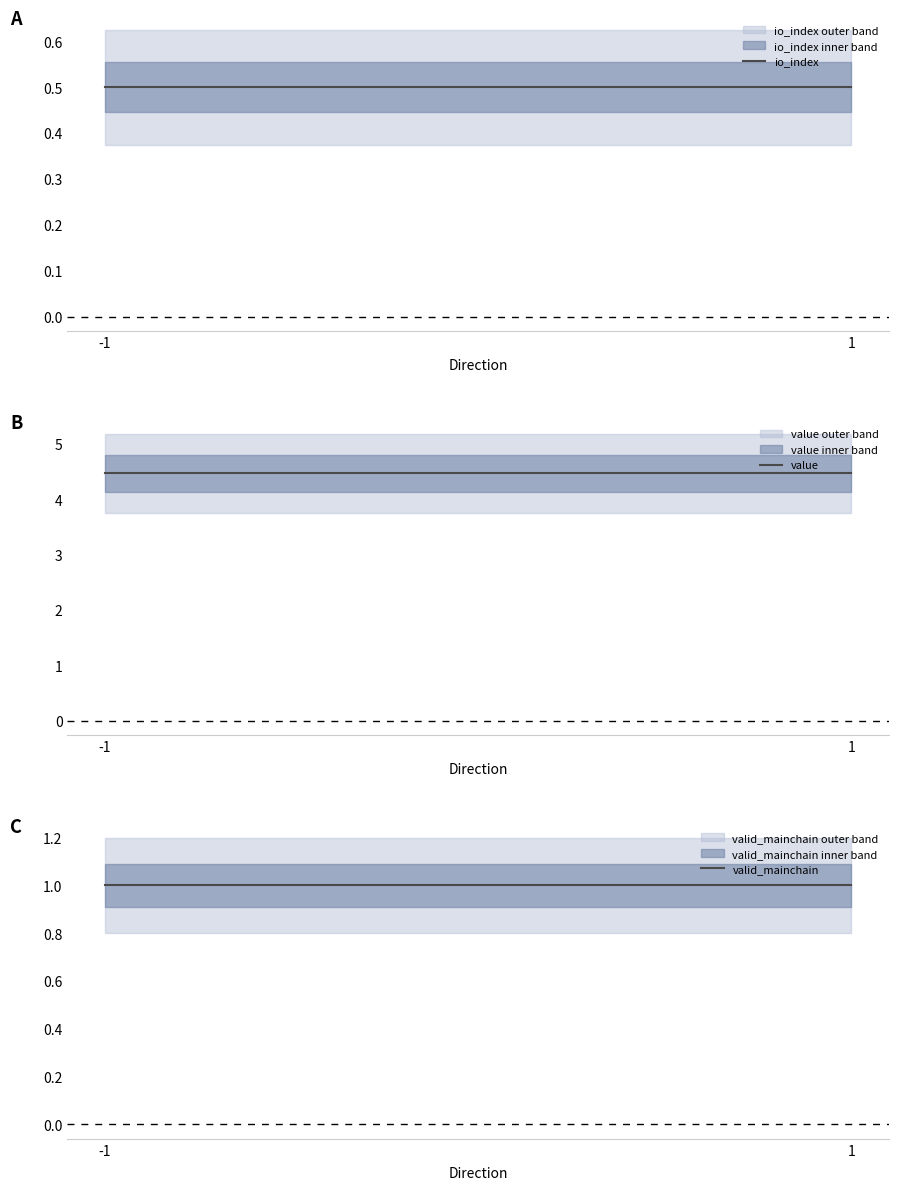

Which series changed the most between -1 and 1?

io_index